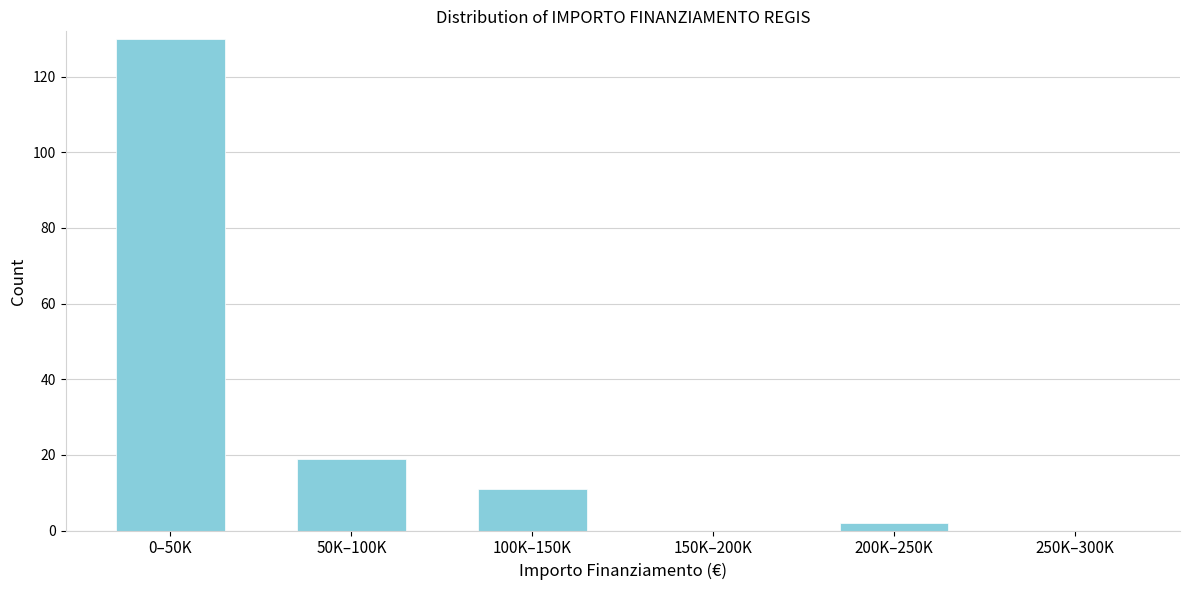

Reading left to right, extract all data points from this chart.

0–50K=130	50K–100K=19	100K–150K=11	150K–200K=0	200K–250K=2	250K–300K=0